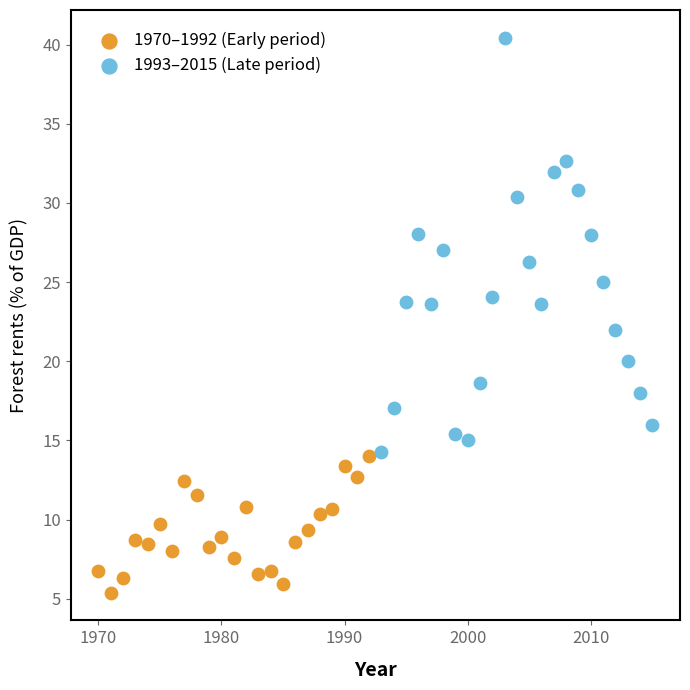

Which series reaches the minimum Y coordinate?

1970–1992 (Early period)